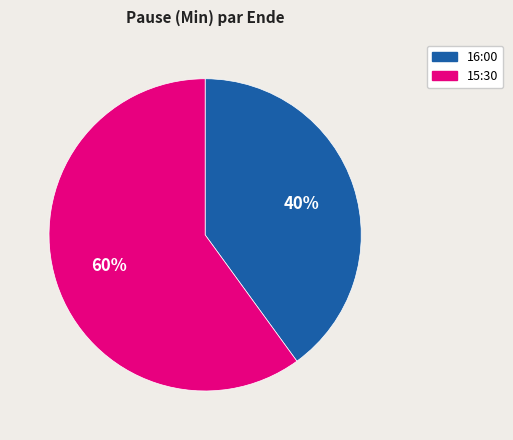

Which has a higher value, 15:30 or 16:00?

15:30